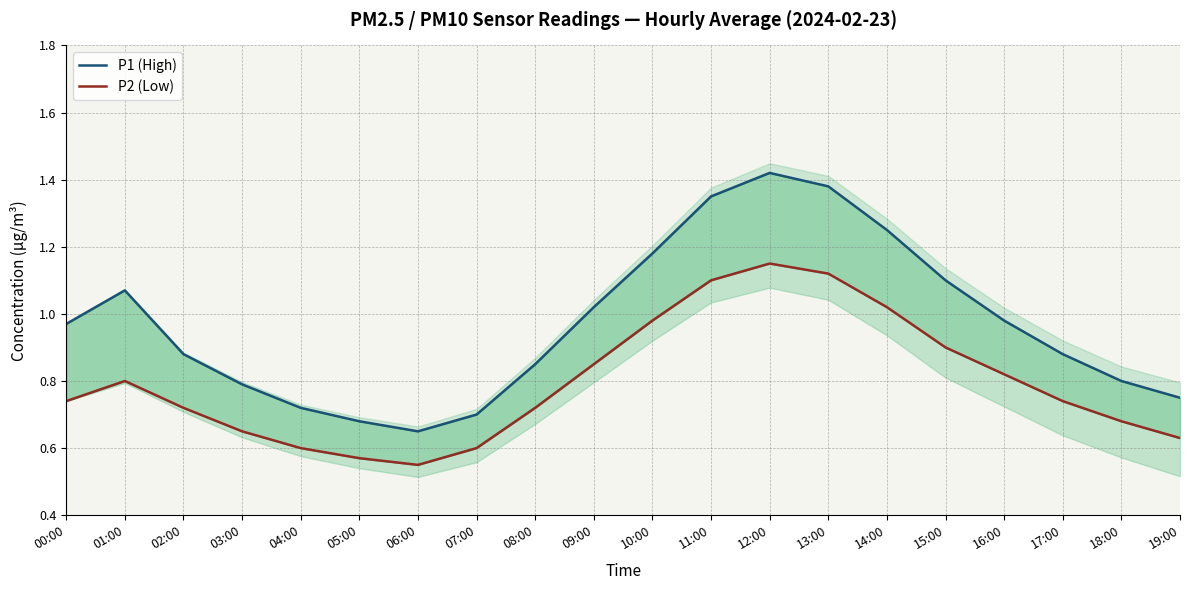

List the series in order of their overall mean, highest first.

P1 (High), P2 (Low)